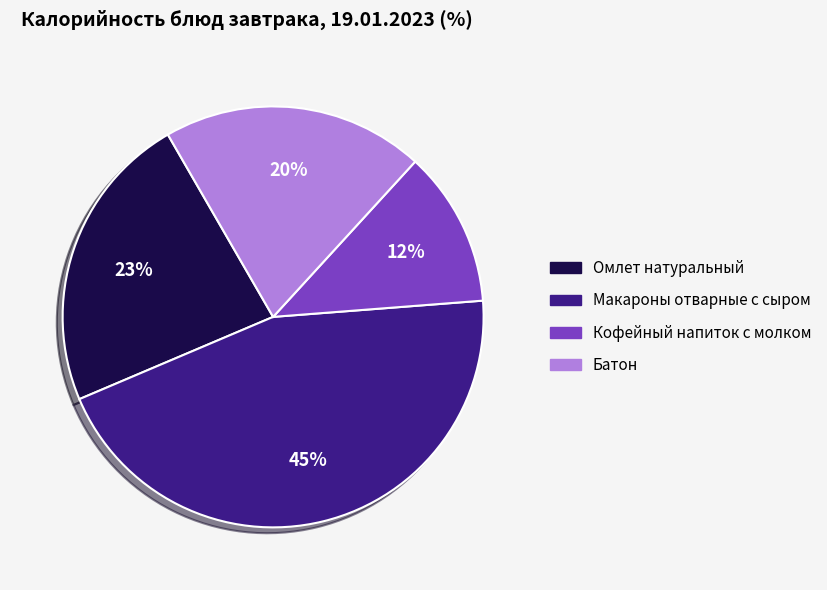

To the nearest percent, what is the difference between the Макароны отварные с сыром and Кофейный напиток с молком slice percentages?

33%